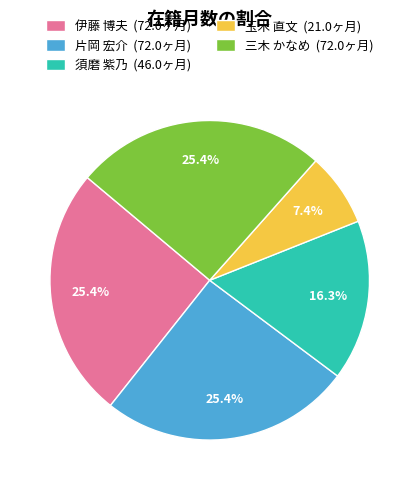

Approximately how many times larger is the value at 玉木 直文 compared to 須磨 紫乃?

0.5